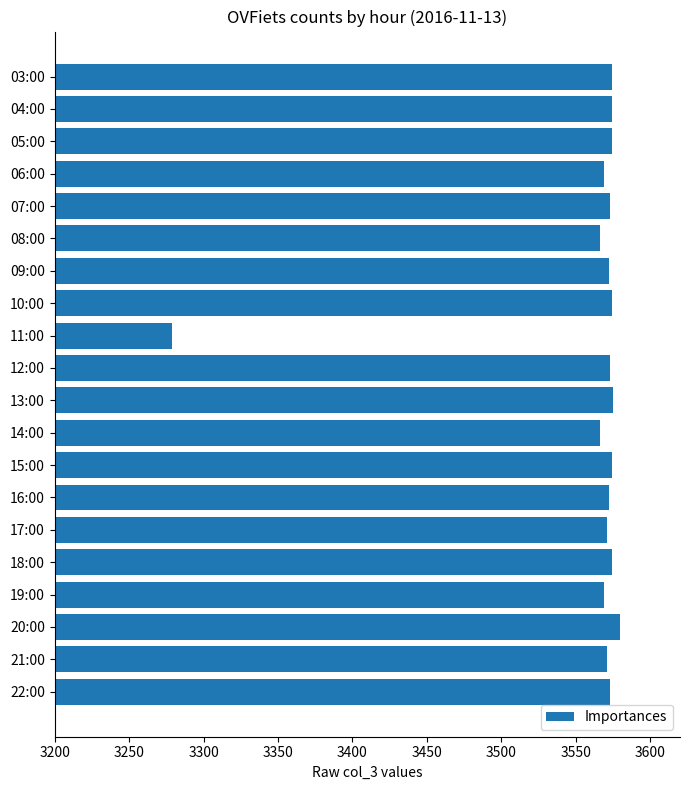

What is the minimum value shown in the chart?

3279